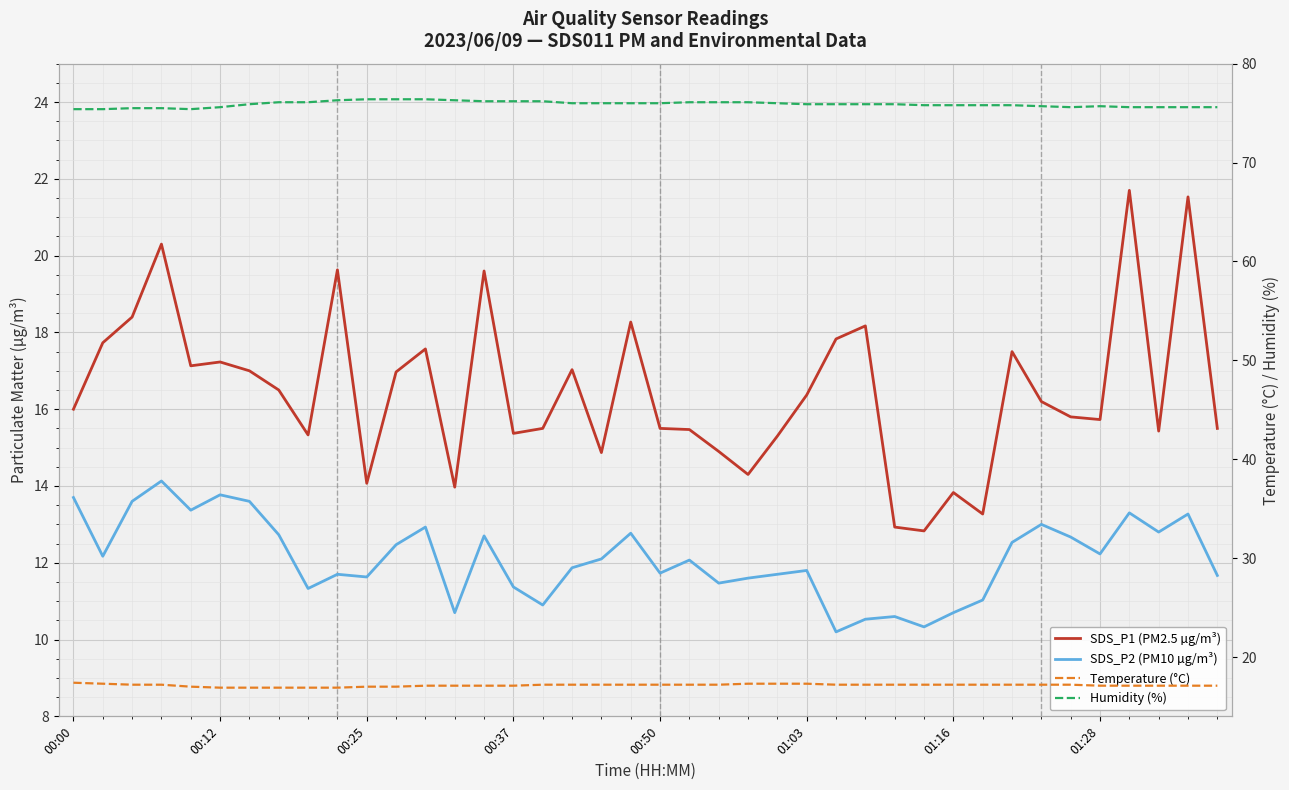

Rank the series at 8 from lowest to highest value.

SDS_P2 (PM10 µg/m³), SDS_P1 (PM2.5 µg/m³), Temperature (°C), Humidity (%)